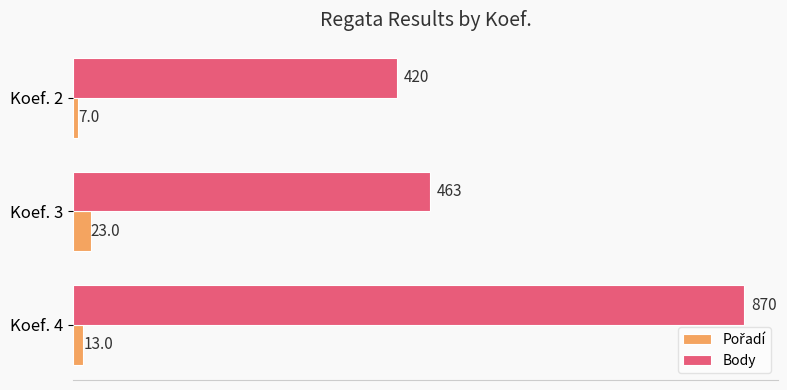

Which series has the largest range (max minus min)?

Body